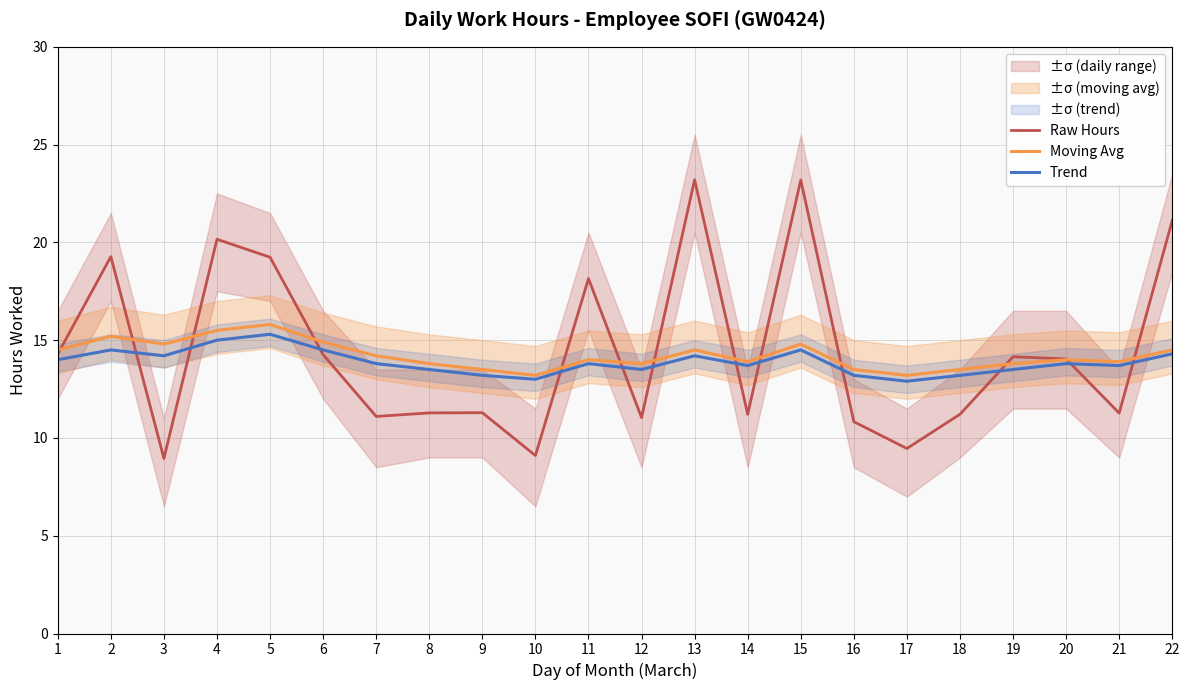

How many values in the Raw Hours series exceed 14?

11